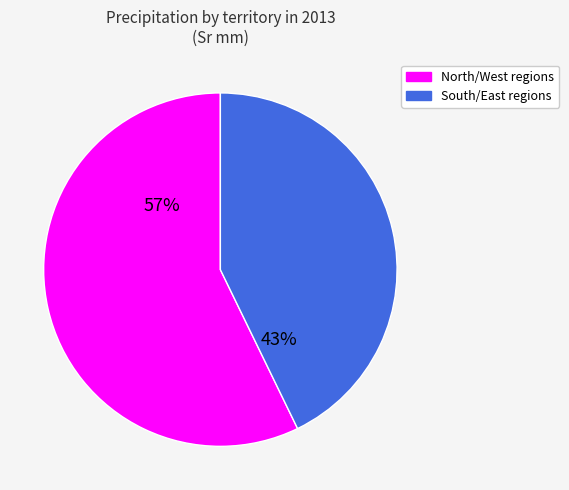

Is there a majority slice in this chart?

Yes